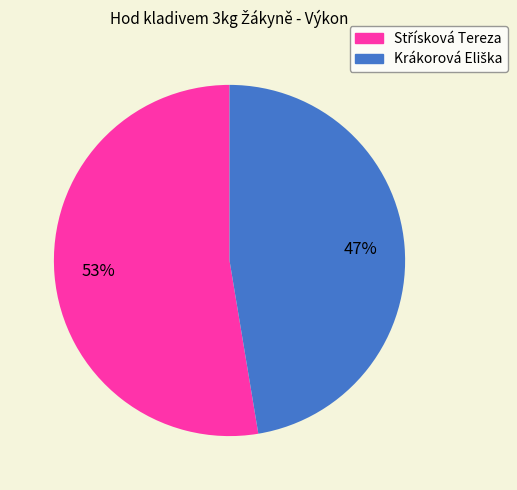

Is there a majority slice in this chart?

Yes